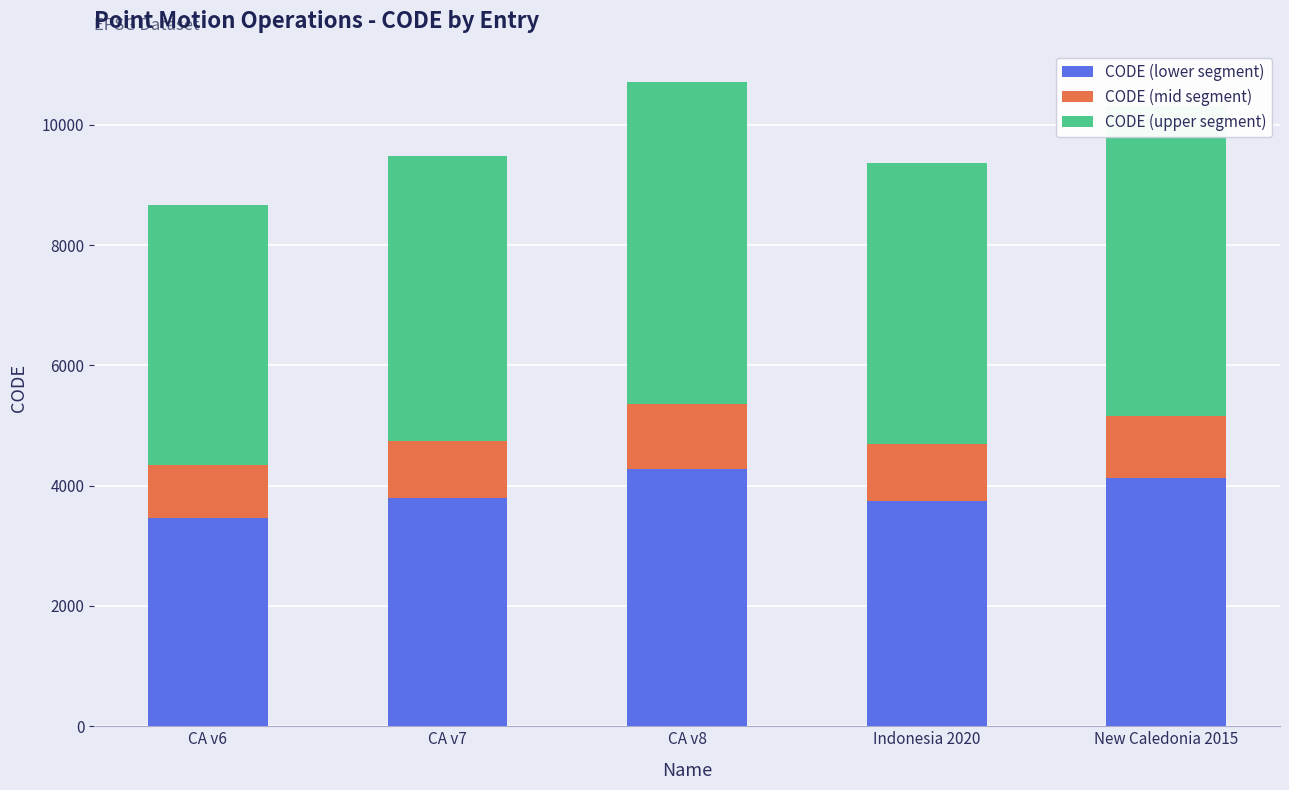

What is the lowest value of the CODE (lower segment) series?

3470